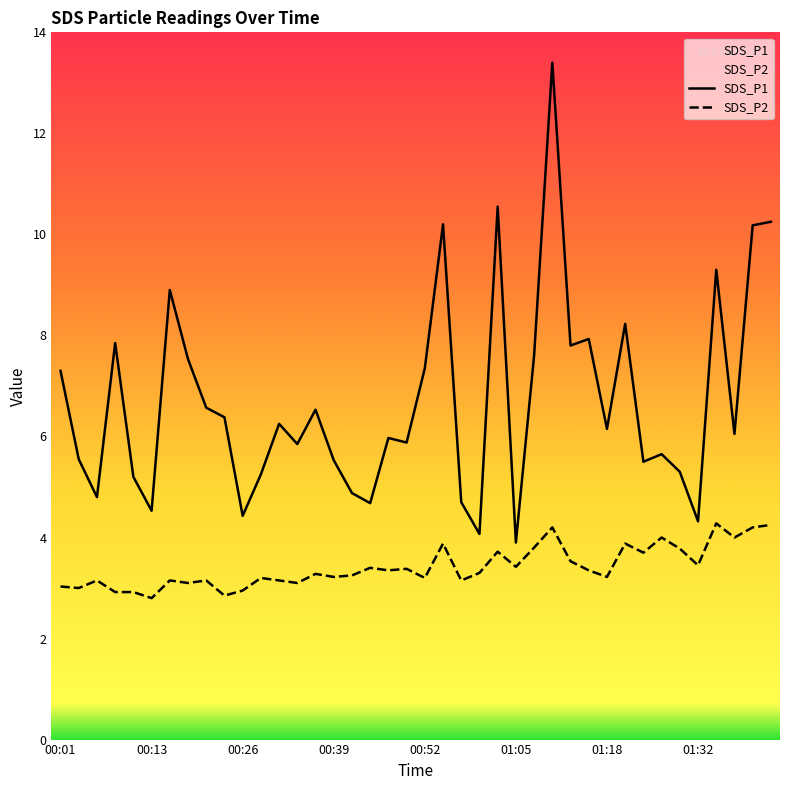

True or false: SDS_P2 has a value of 4.2 at 00:11.

False